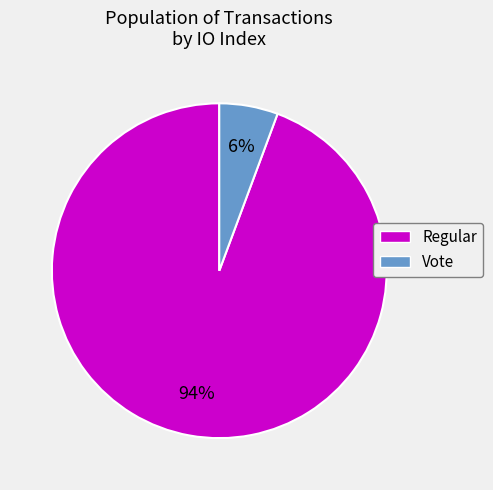

To the nearest percent, what is the average slice percentage?

50%